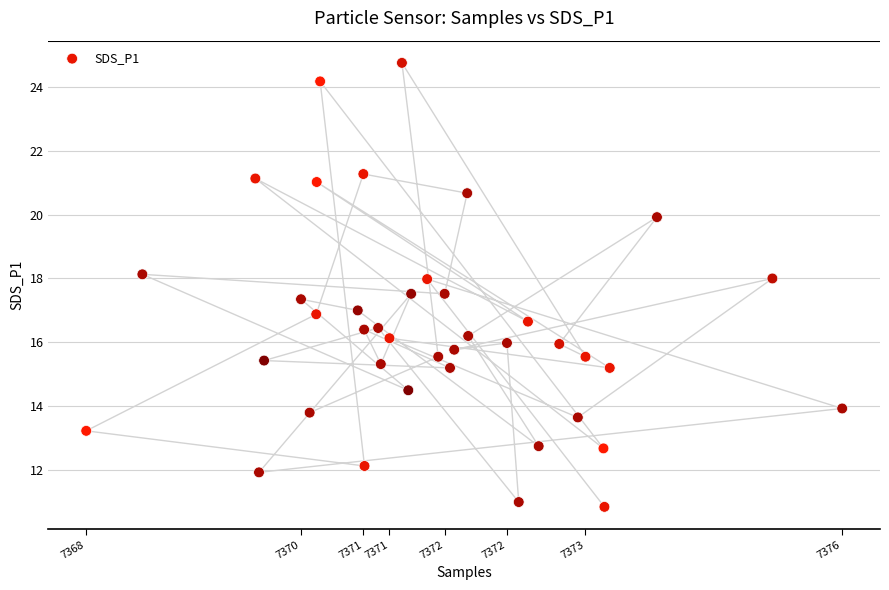

What is the range of Y values (max minus min)?

13.9